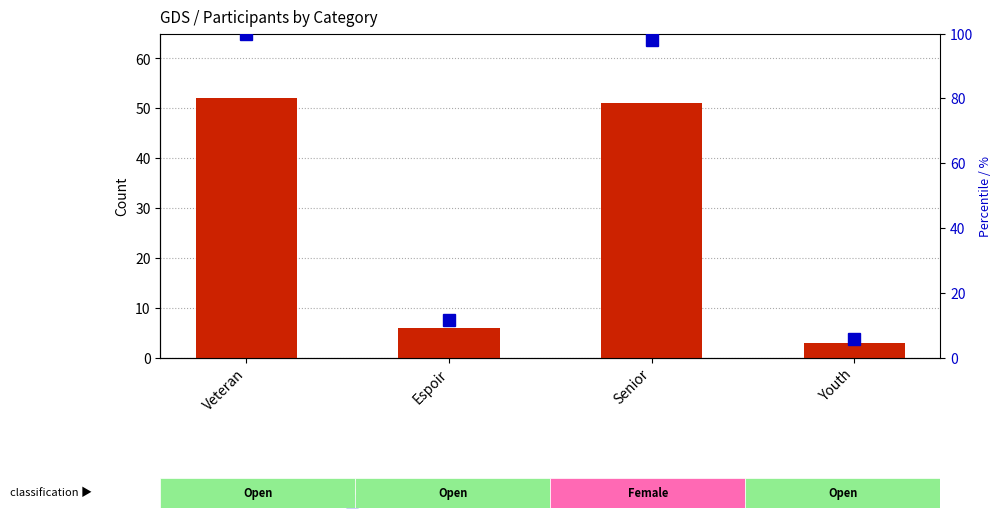

What is the difference between the percentile rank within the sample values at Senior and Veteran?

1.9